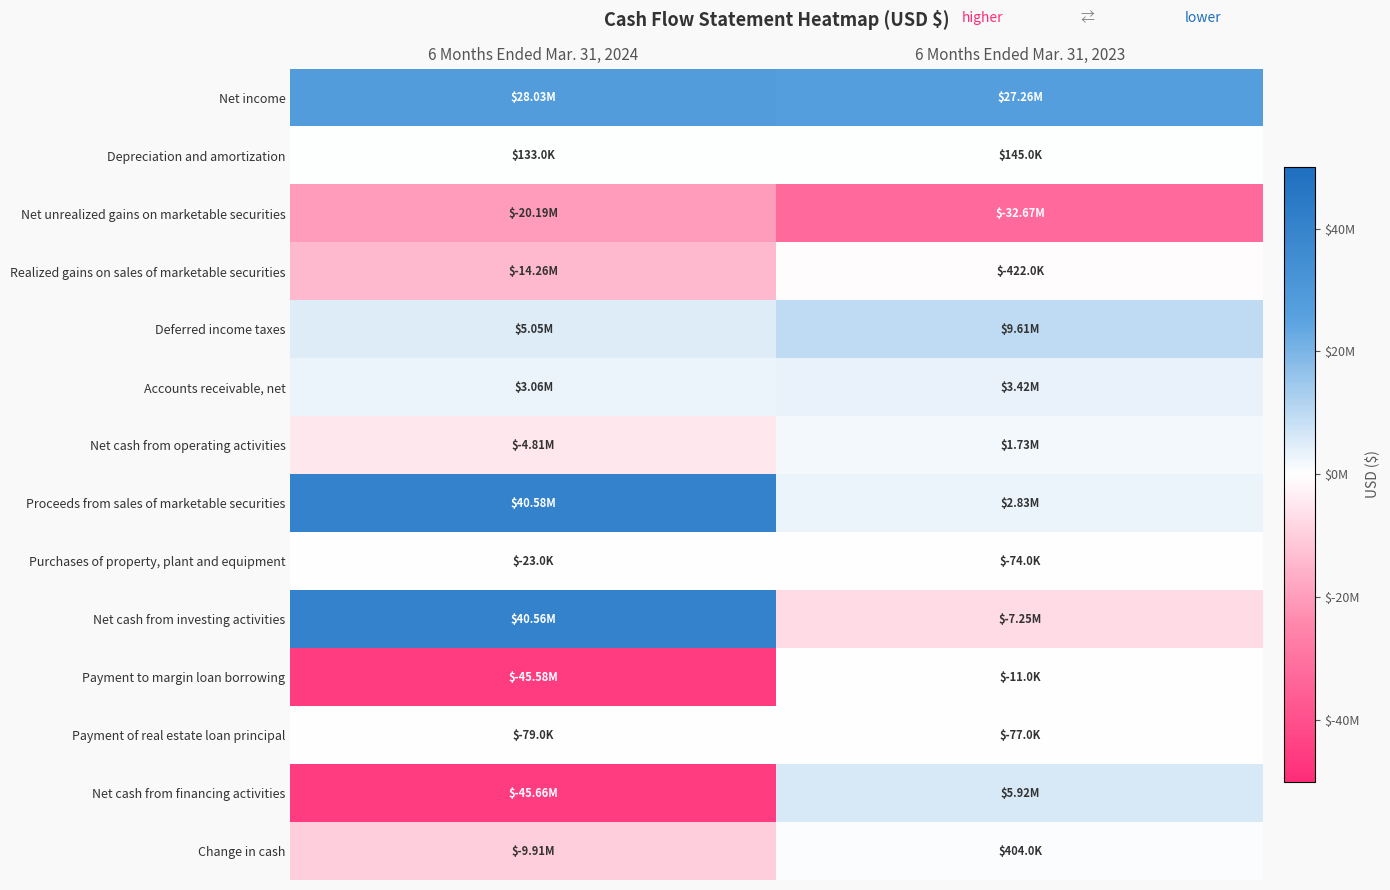

At which category is the sum across all series the highest?

6 Months Ended Mar. 31, 2023